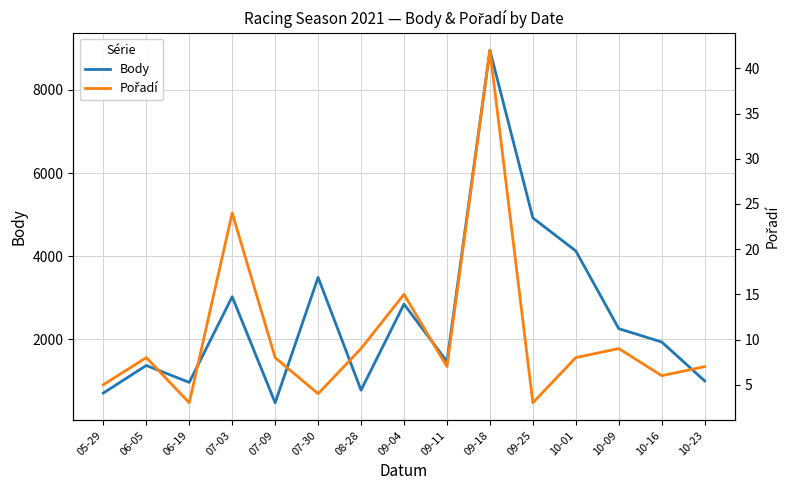

How many values in the Pořadí series exceed 8?

5